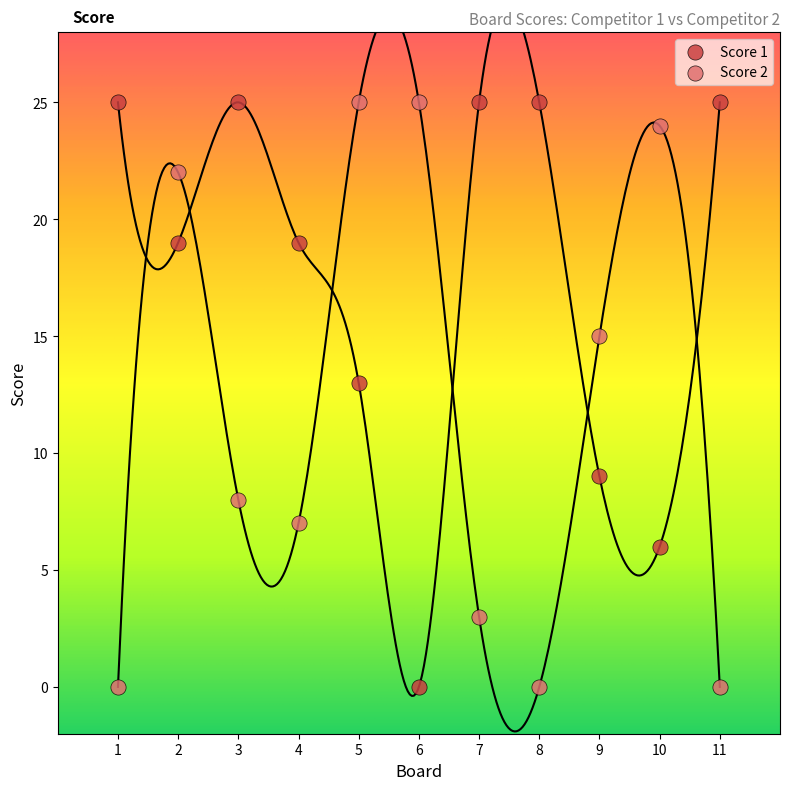

What is the X range (max minus min) for the scatter plot?

10